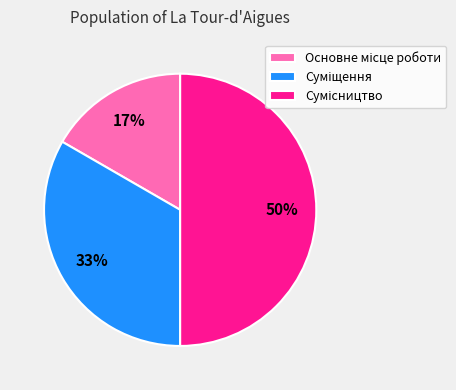

To the nearest percent, what is the difference between the largest and smallest slice percentages?

33%